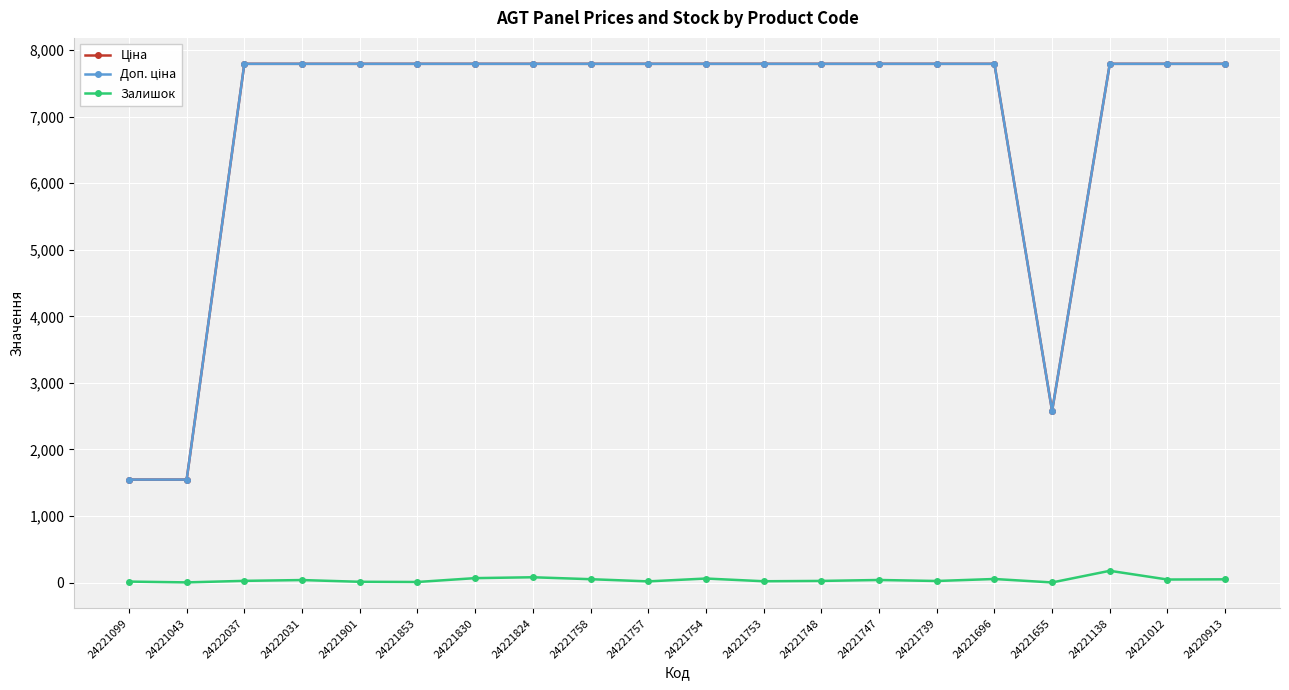

How many lines are shown in the chart?

3